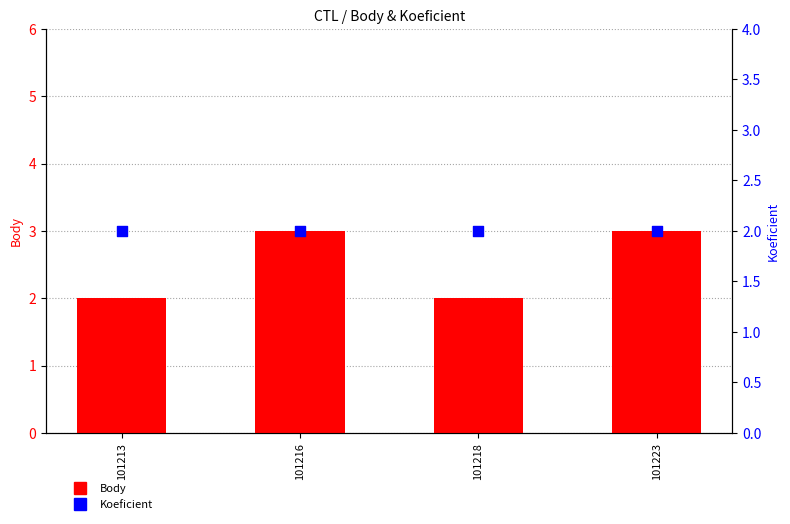

What are all the series names shown in the legend?

Body, Koeficient